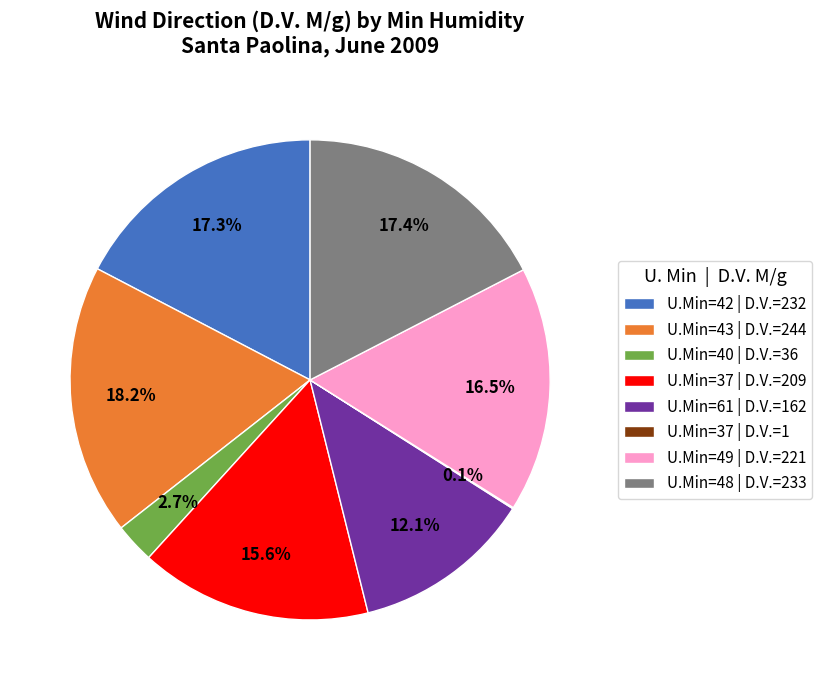

Which category has the biggest portion of the pie?

U.Min=43 | D.V.=244